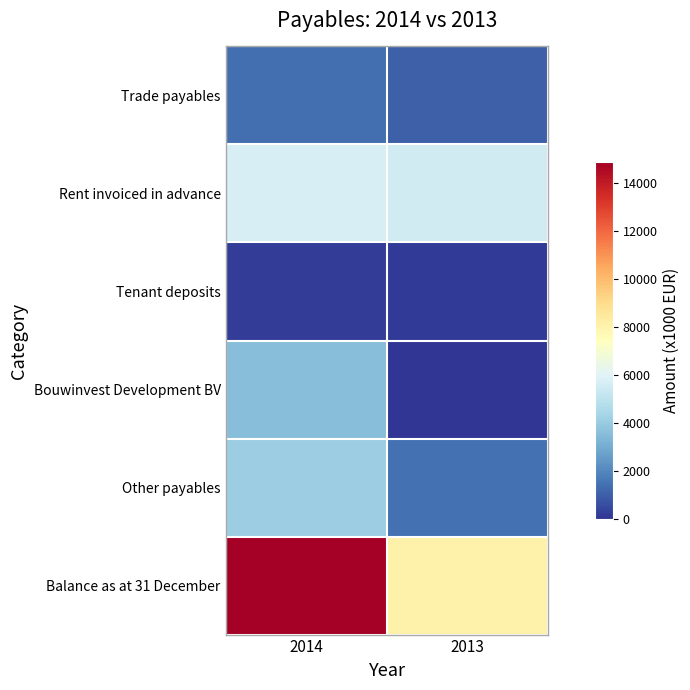

Which category has the lowest value across all series?

2013